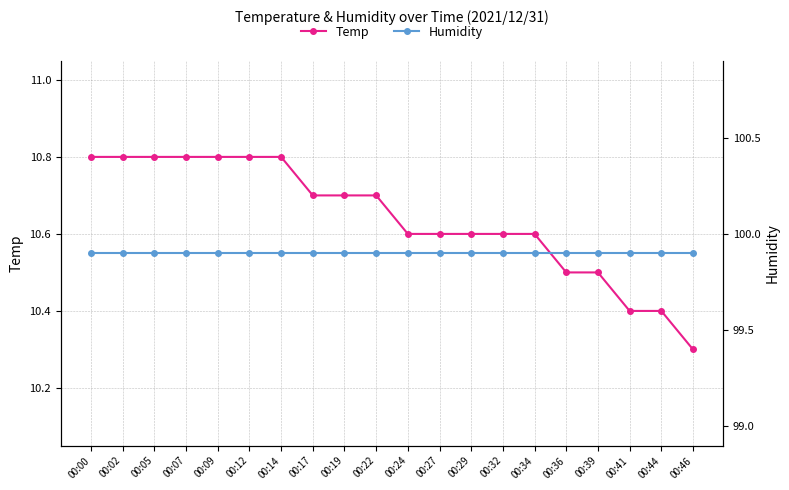

True or false: Humidity and Temp intersect in this chart.

False